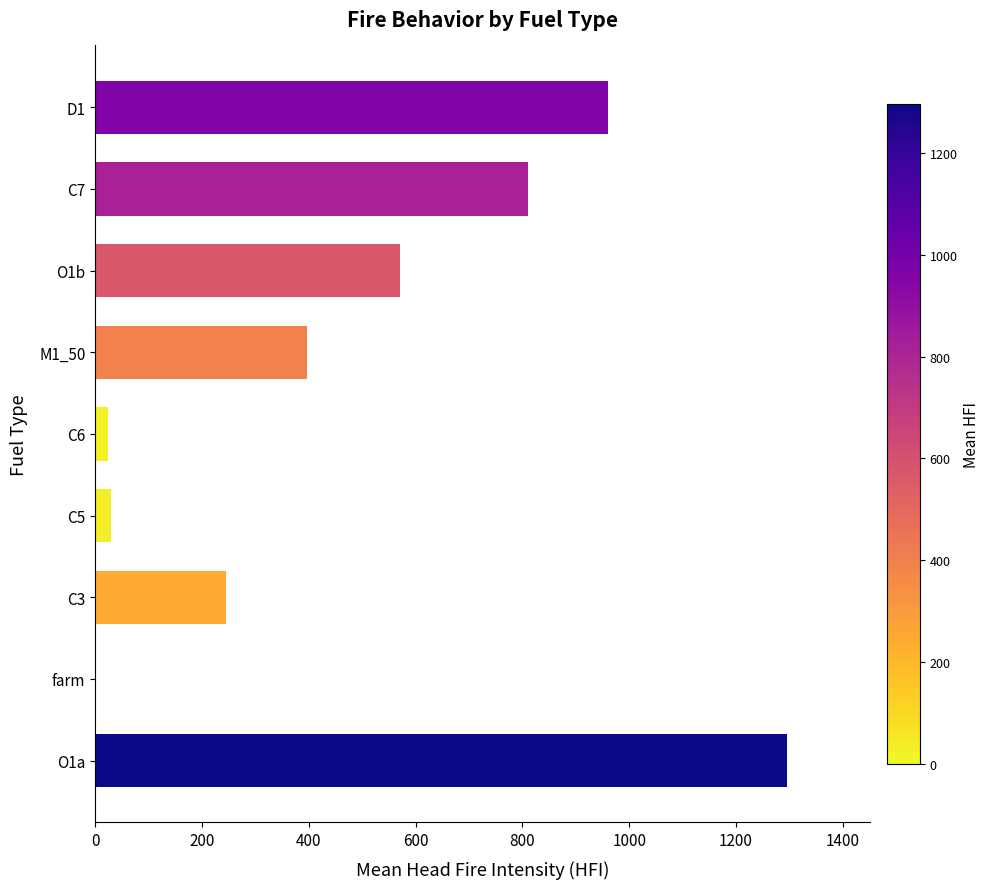

Reading bottom to top, transcribe all the data shown in this chart.

O1a=1296.0	farm=0.0	C3=245.6	C5=30.4	C6=24.3	M1_50=397.0	O1b=571.0	C7=810.0	D1=960.0